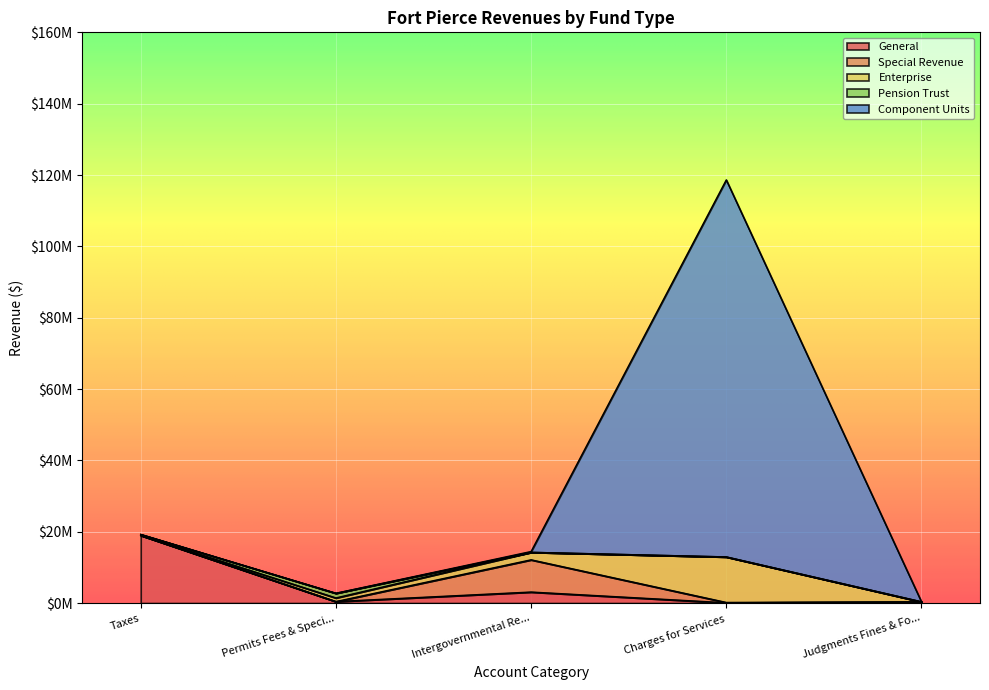

The value of Pension Trust at Charges for Services is 0. True or false?

True